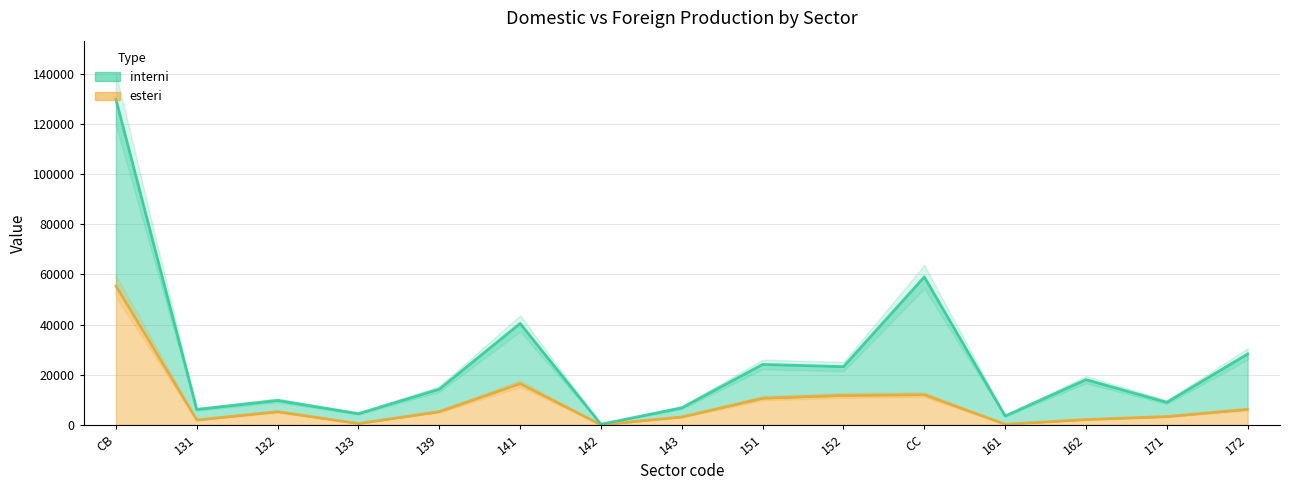

Between 142 and 161, which series saw the biggest shift?

interni